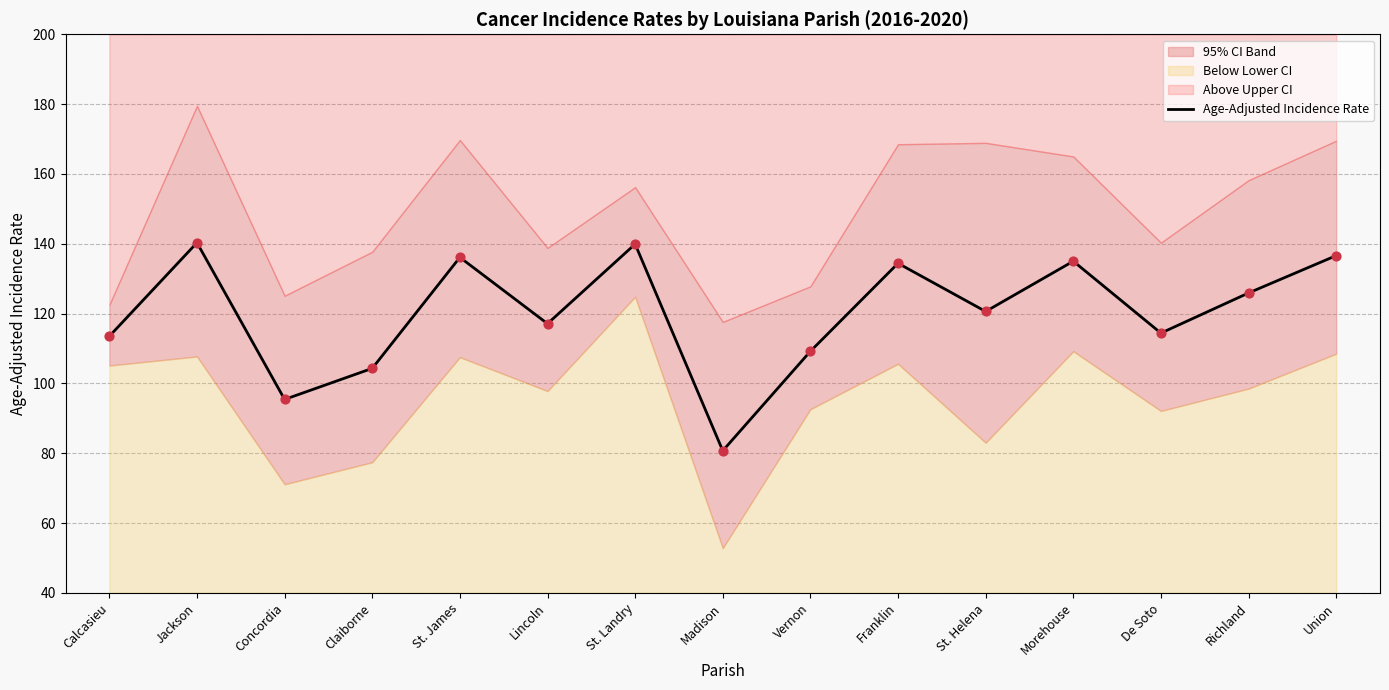

What is the change in value from St. Landry to De Soto?

-25.5